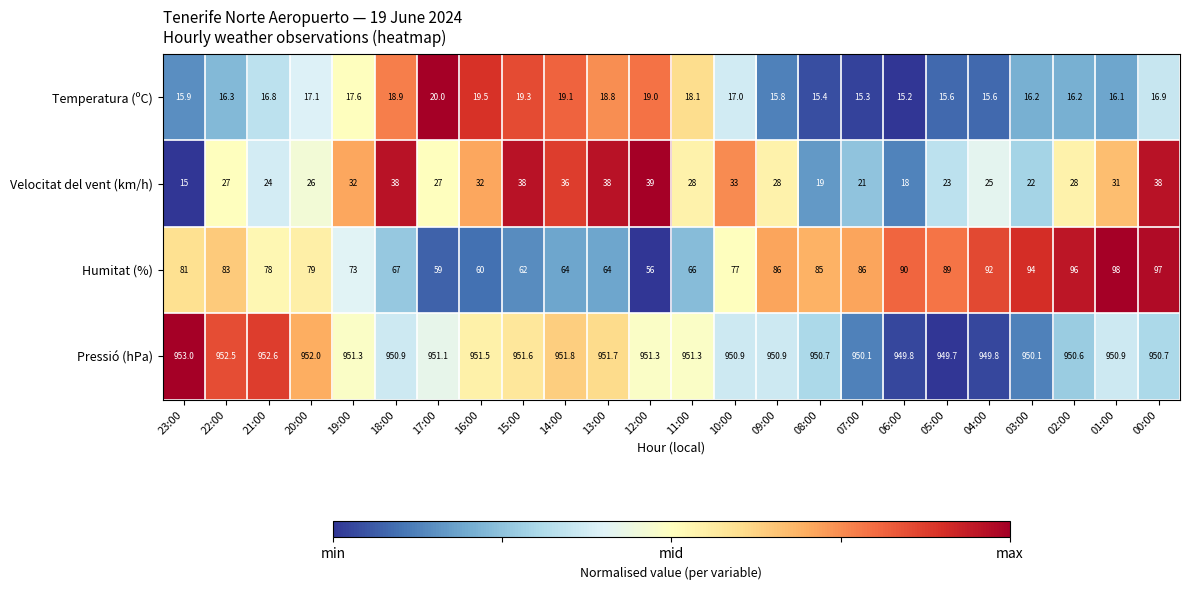

How many data points in Temperatura (ºC) are above 16?

17